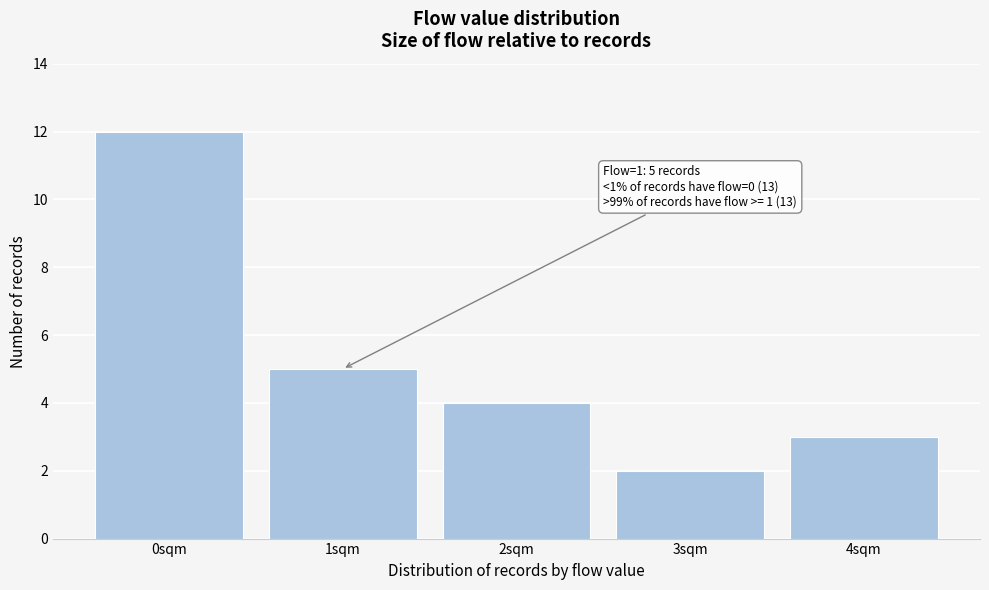

Reading left to right, what are all the values shown in this chart?

0sqm=12	1sqm=5	2sqm=4	3sqm=2	4sqm=3